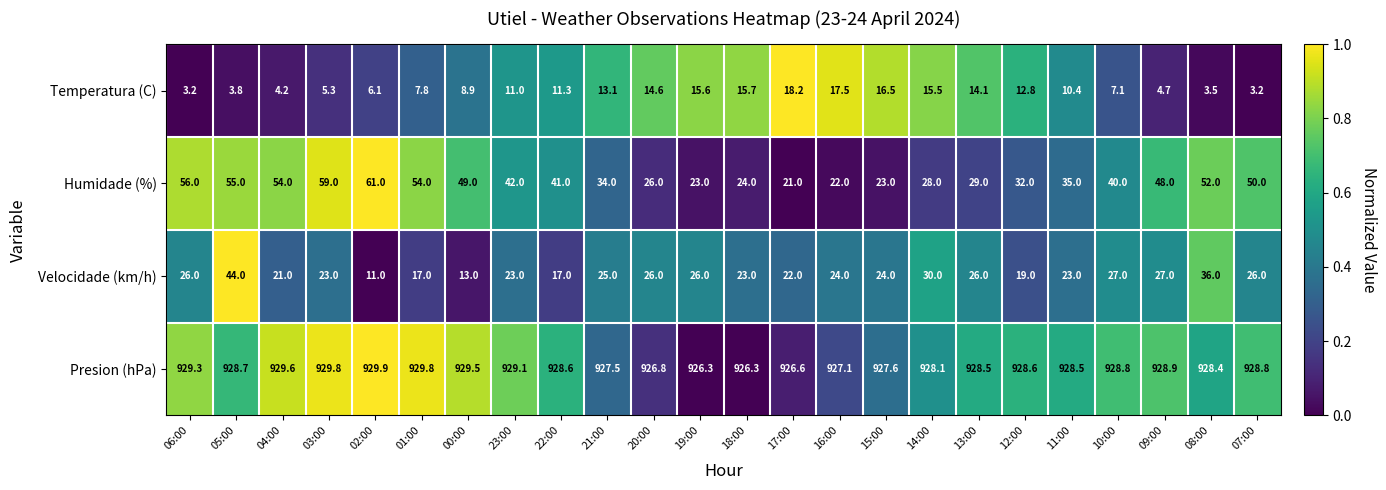

What is the lowest value of the Temperatura (C) series?

3.2